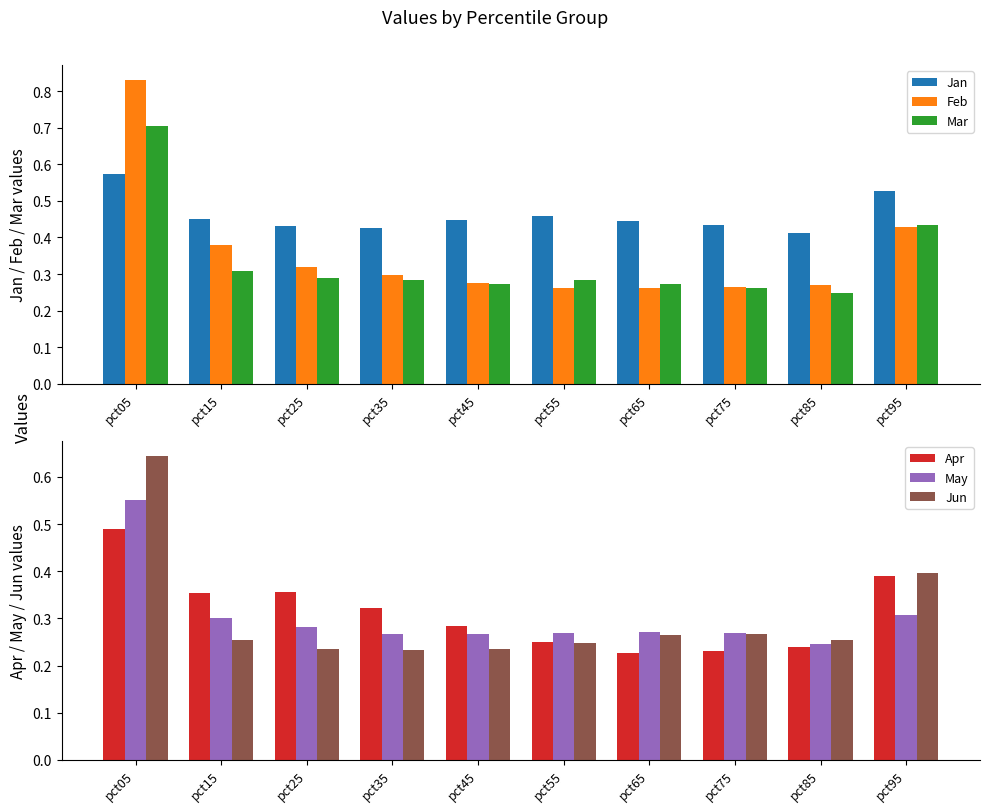

How many data points does each series have?

10